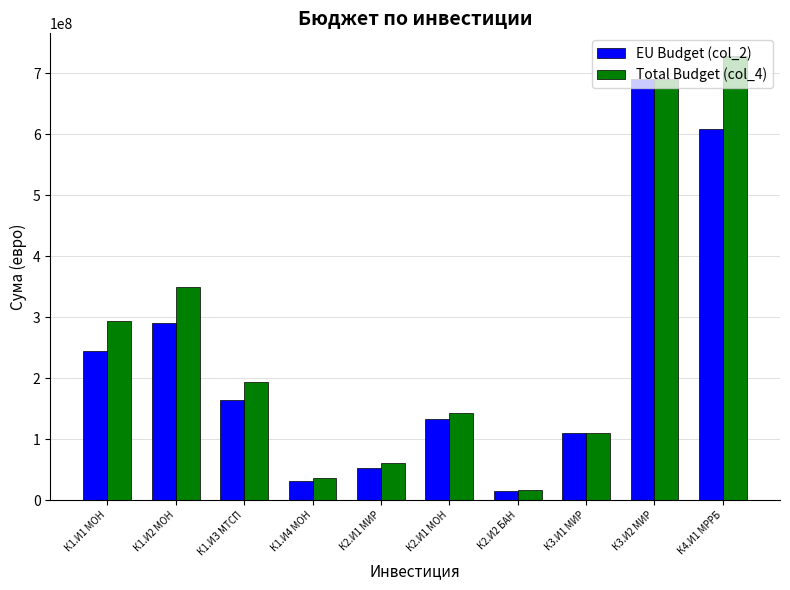

Rank the series by their average value, from highest to lowest.

Total Budget (col_4), EU Budget (col_2)